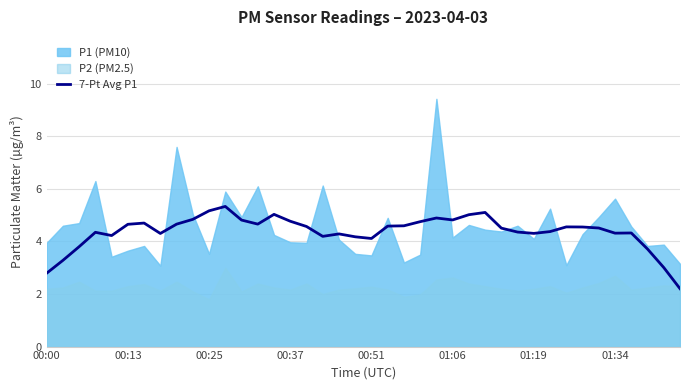

What is the smallest value displayed?

2.2